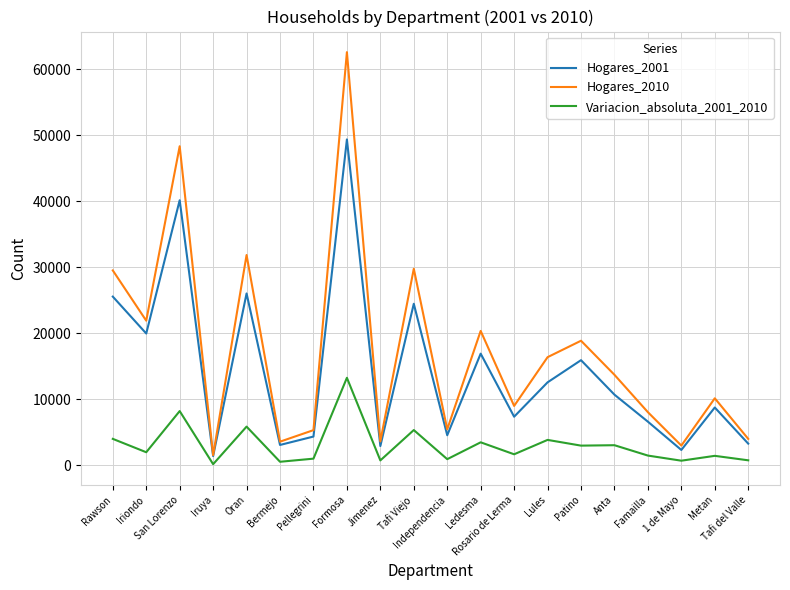

What are all the series names shown in the legend?

Hogares_2001, Hogares_2010, Variacion_absoluta_2001_2010